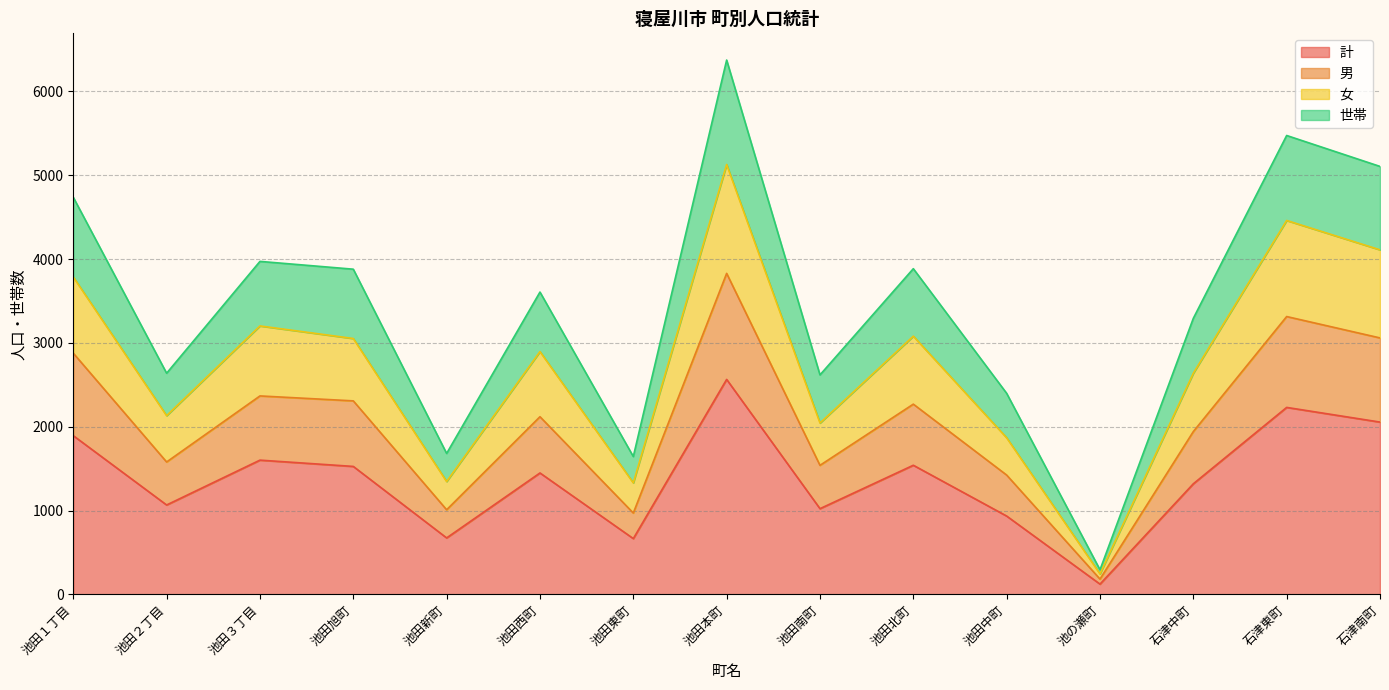

Which series changed the most between 池田西町 and 池田北町?

世帯